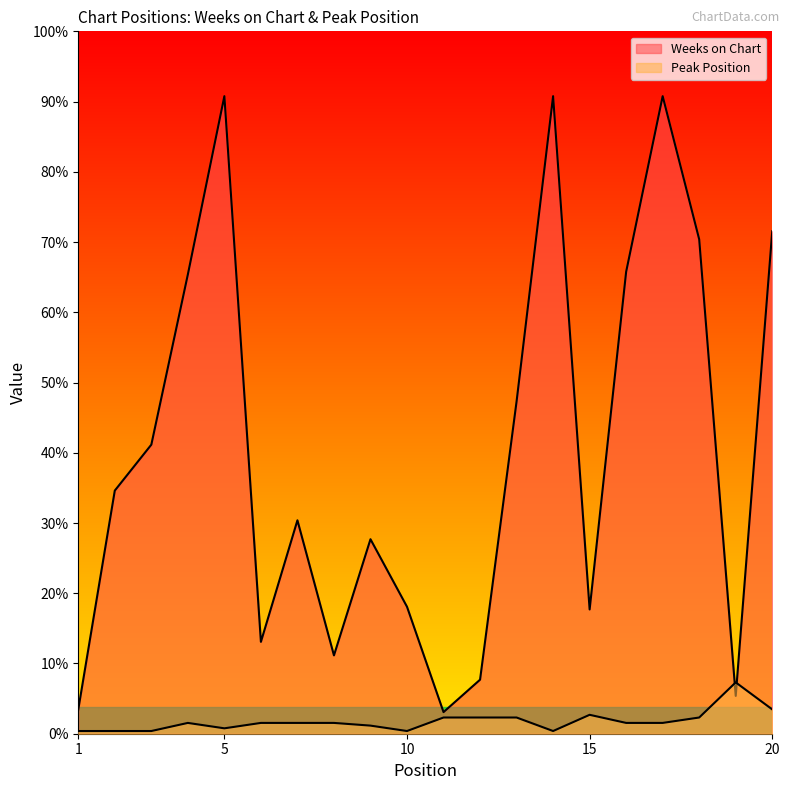

Where is the first local maximum for Peak Position?

4